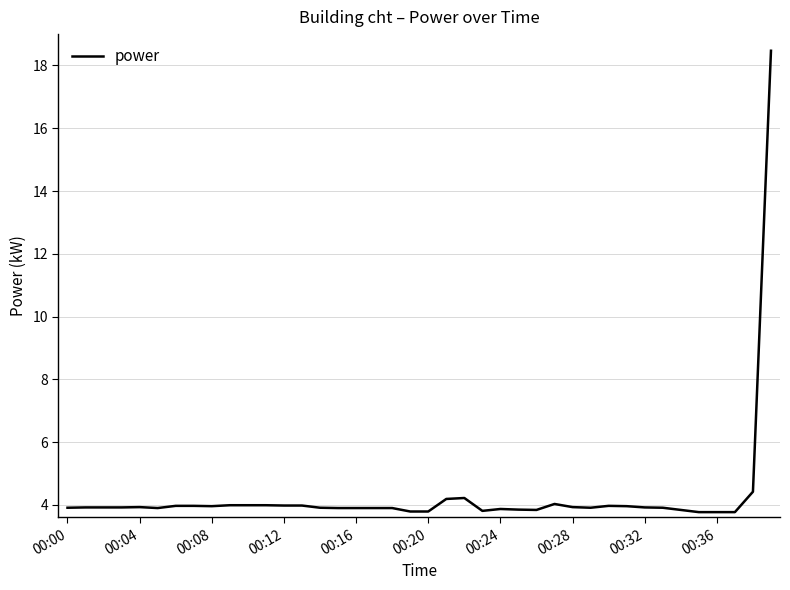

What is the difference between the maximum and minimum values?

14.7